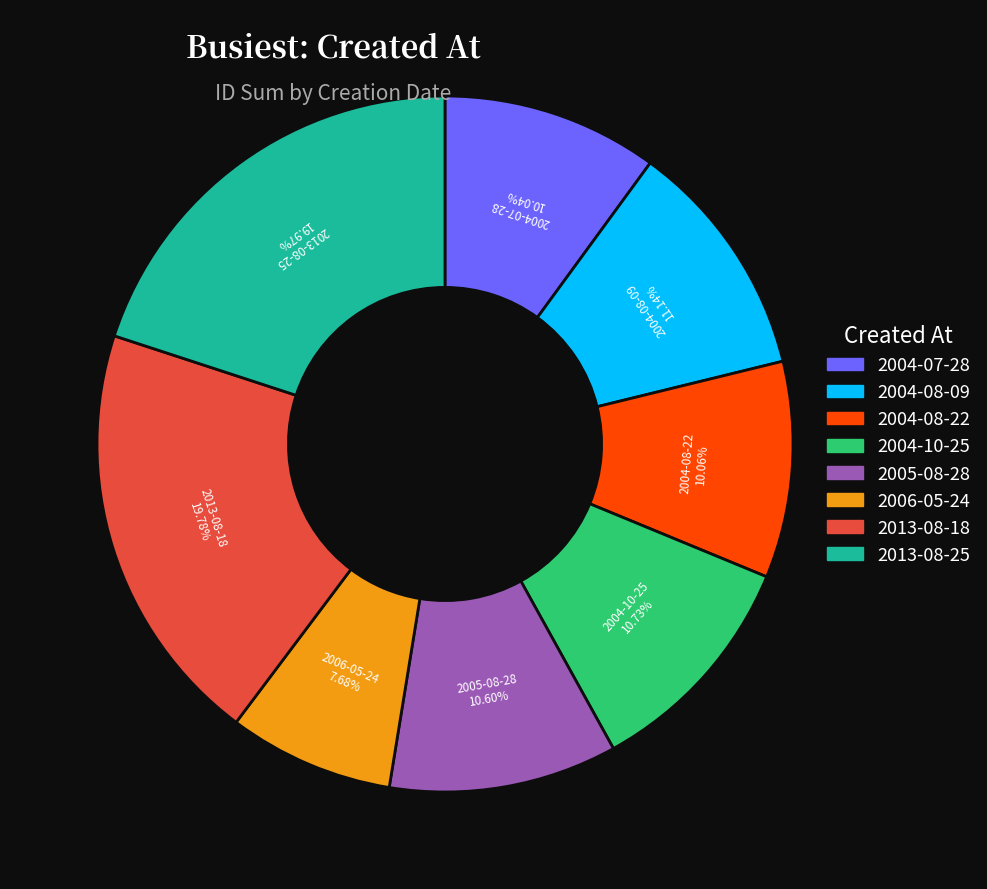

Does any single category account for the majority?

No